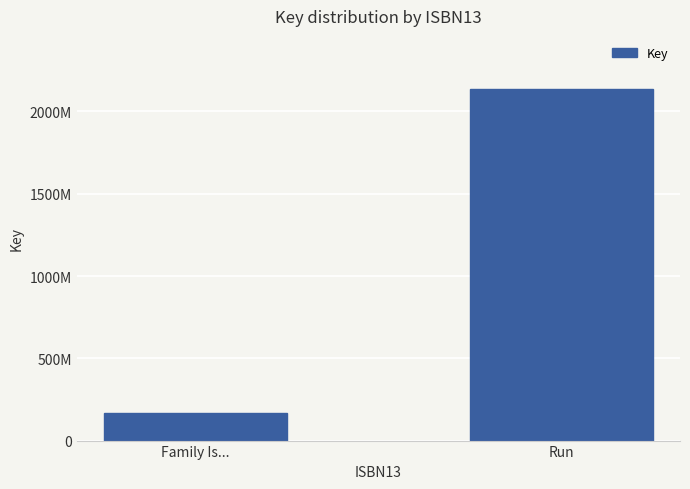

At which label is the value closest to 1153000643?

Family Is...